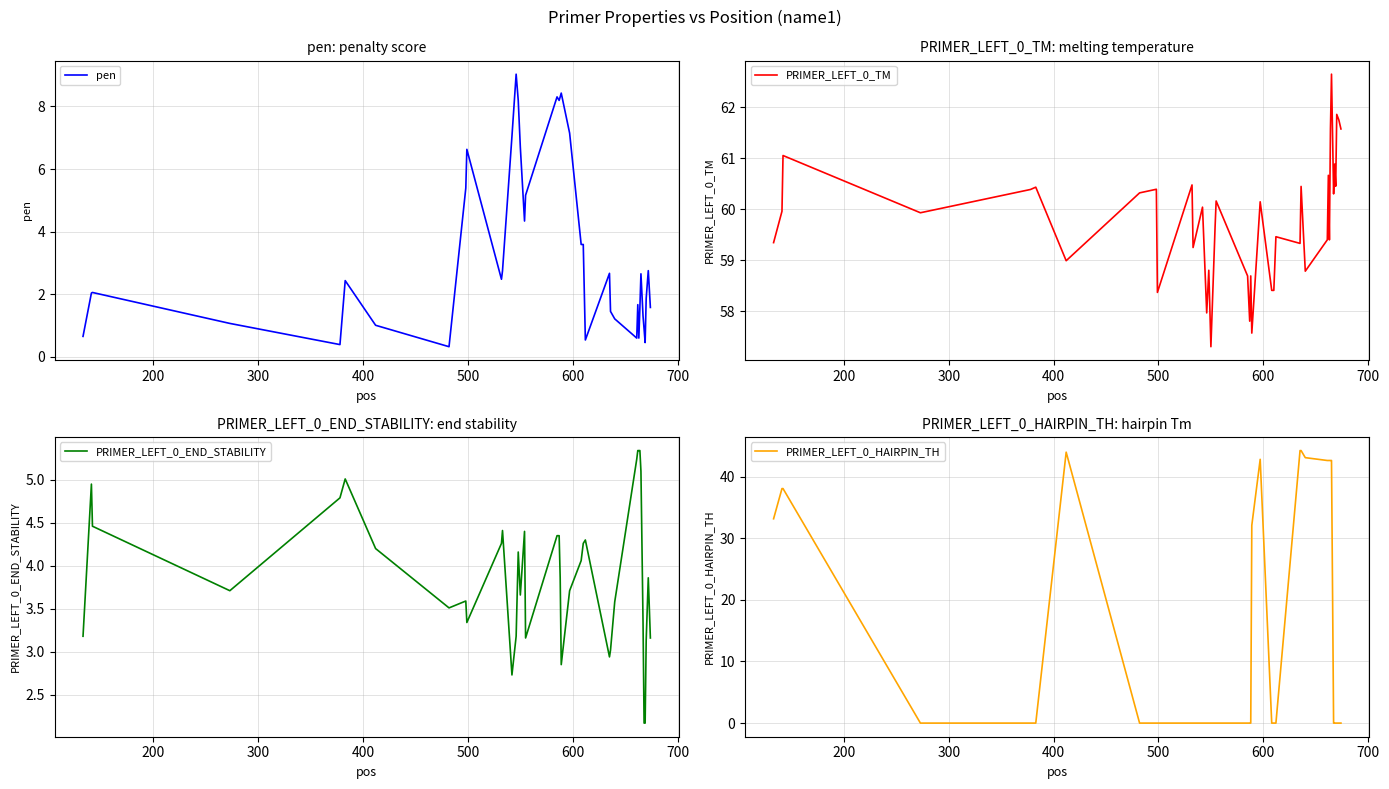

How many intersections are there between pen and PRIMER_LEFT_0_HAIRPIN_TH?

7